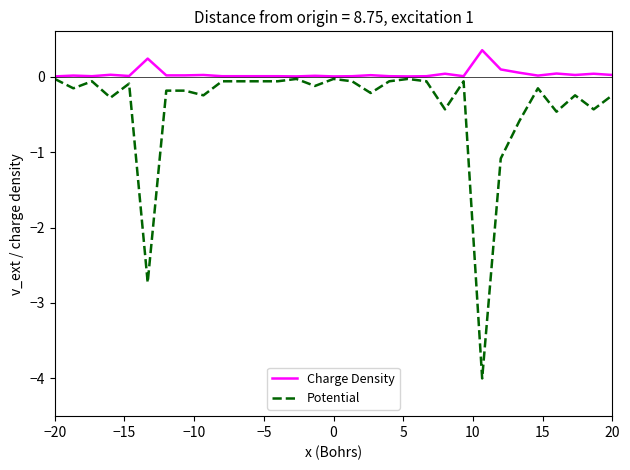

Which series has the largest total across all categories?

Charge Density